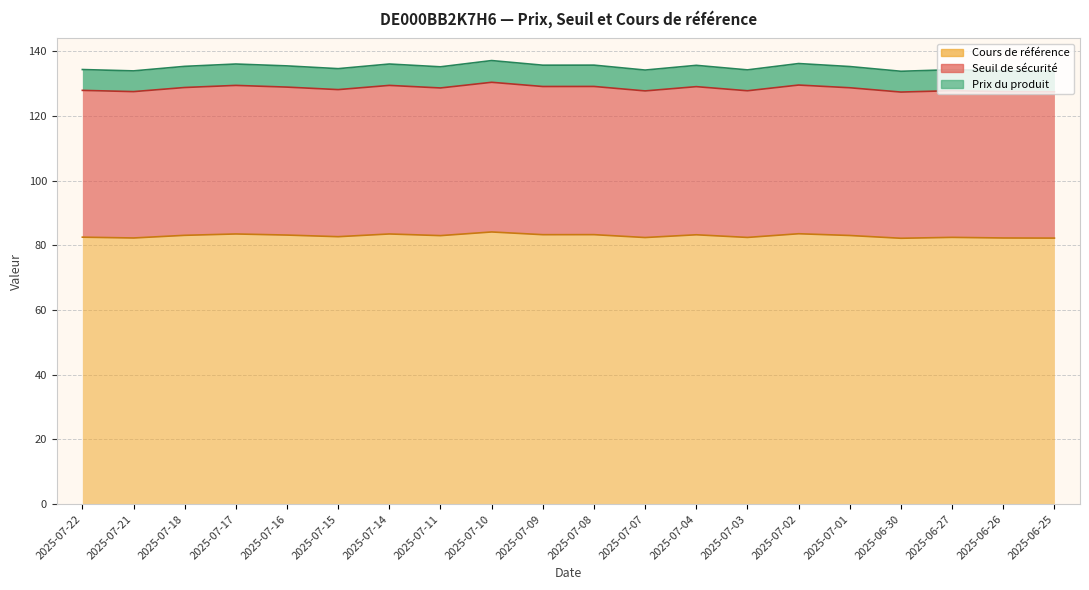

In Seuil de sécurité, how many points are lower than both neighbors (excluding endpoints)?

7